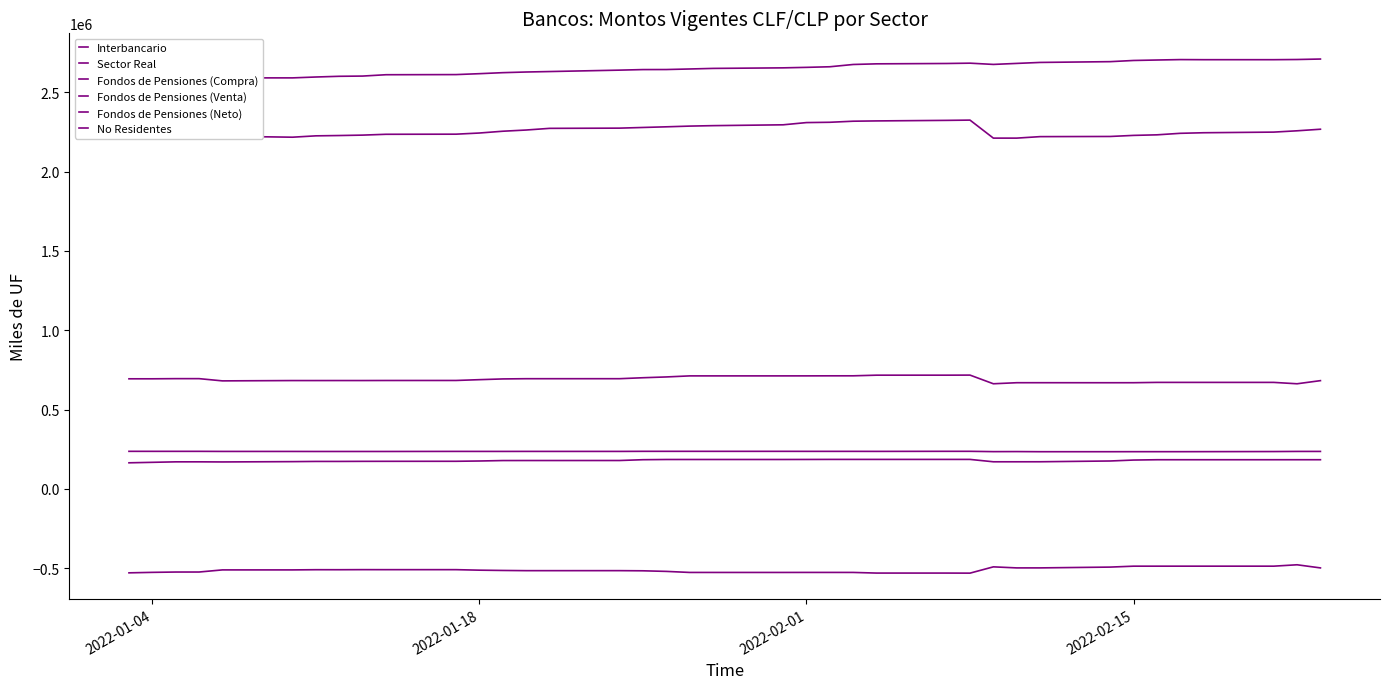

At how many categories does at least one series exceed 2306567?

38